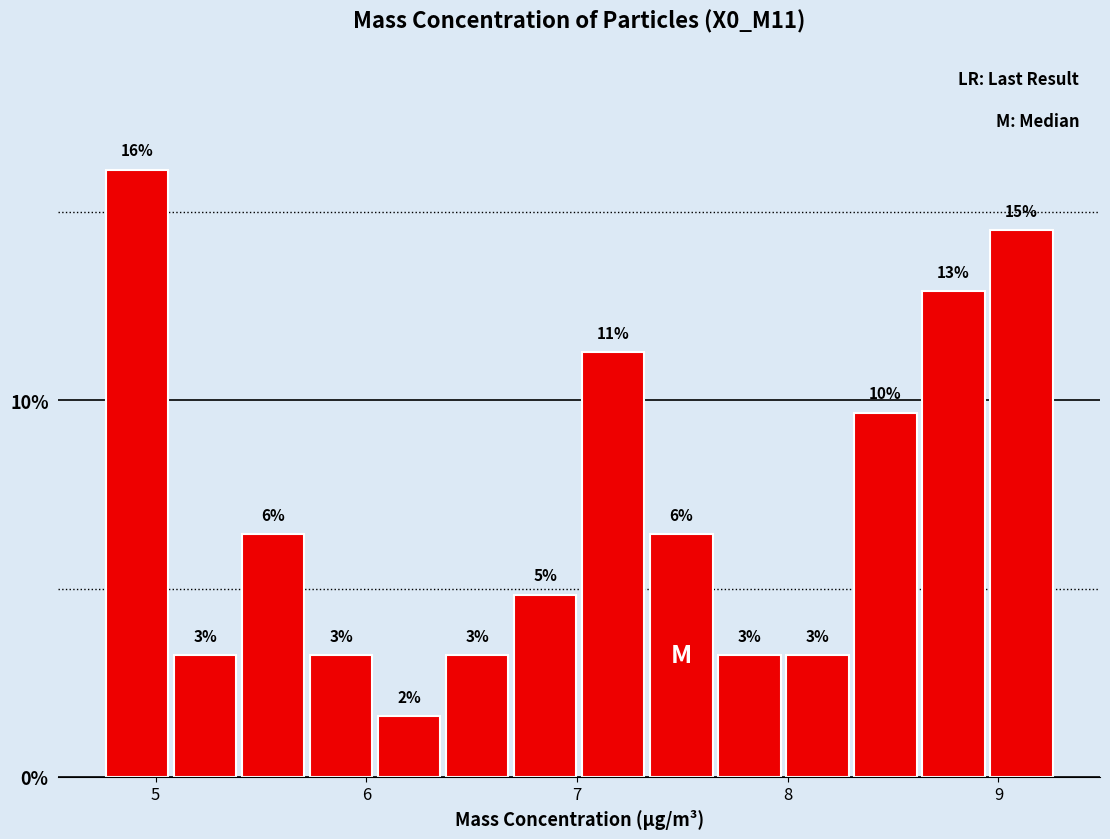

Around what value on the x-axis is the tallest bar? Give the approximate position of its centre, as read against the axis.

4.9